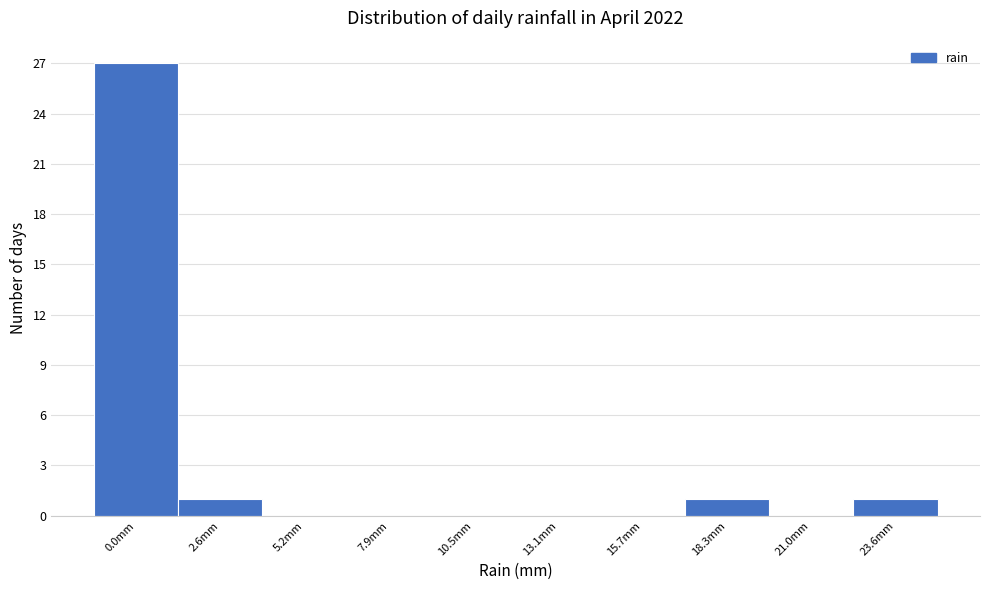

Reading right to left, what are all the values shown in this chart?

23.6mm=1	21.0mm=0	18.3mm=1	15.7mm=0	13.1mm=0	10.5mm=0	7.9mm=0	5.2mm=0	2.6mm=1	0.0mm=27